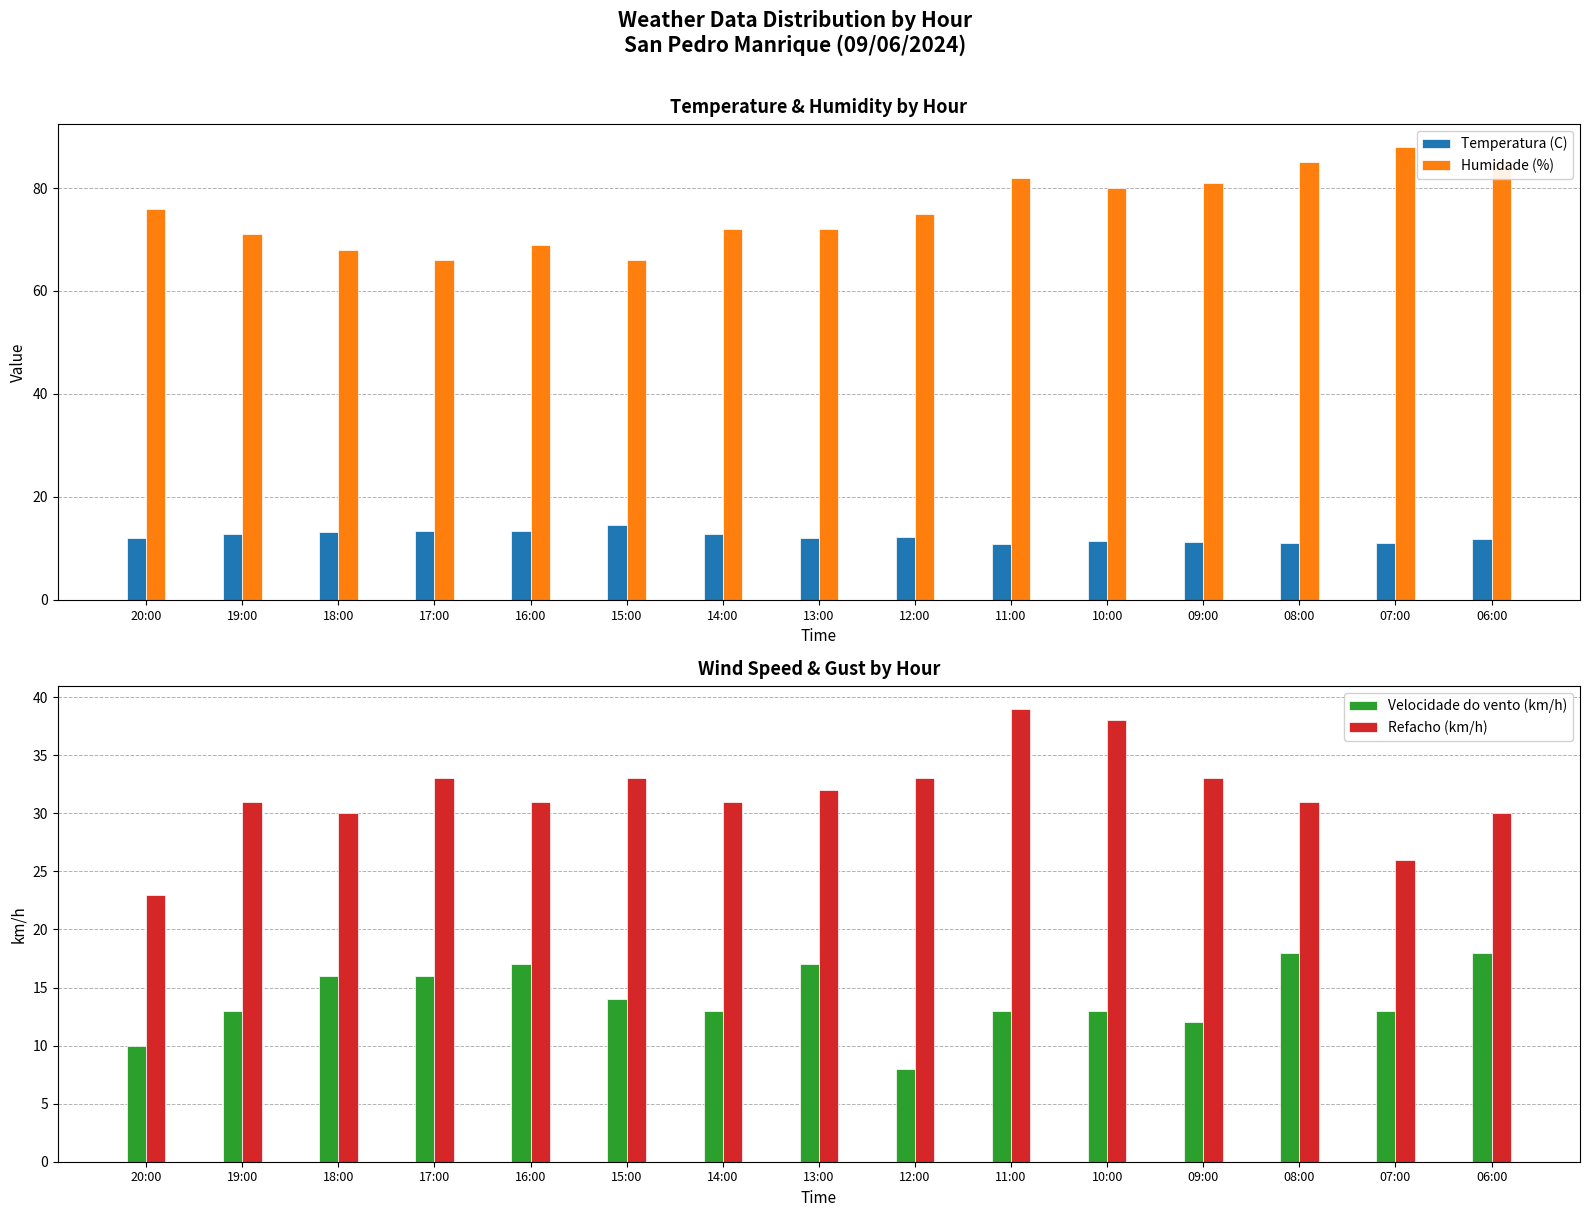

At which label does Humidade (%) reach its minimum?

17:00